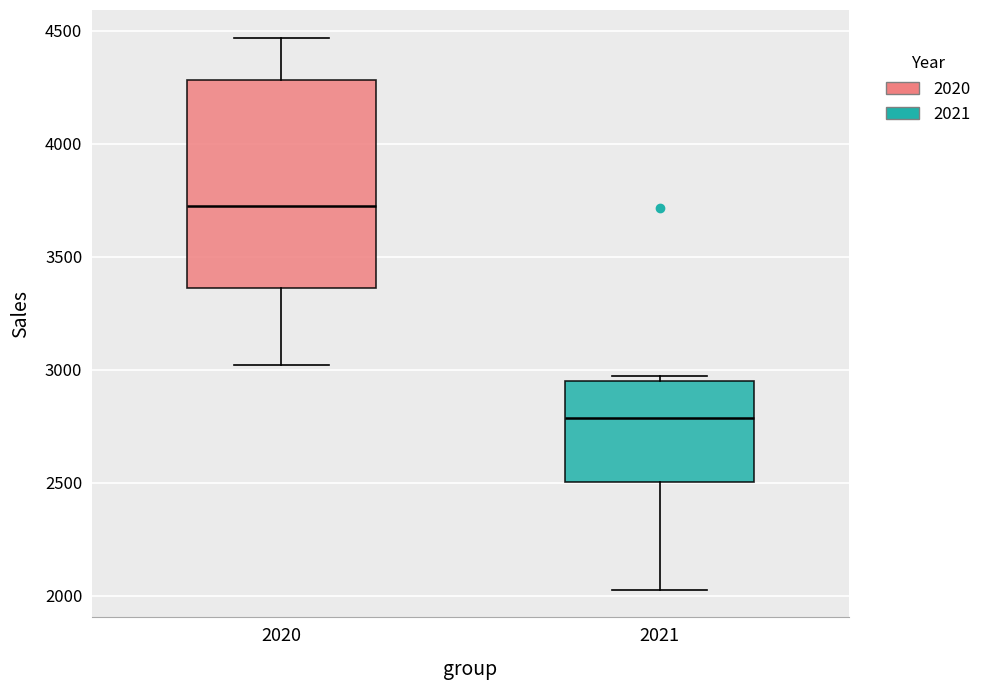

Comparing the boxes themselves (not the whiskers), which one is the tallest?

2020